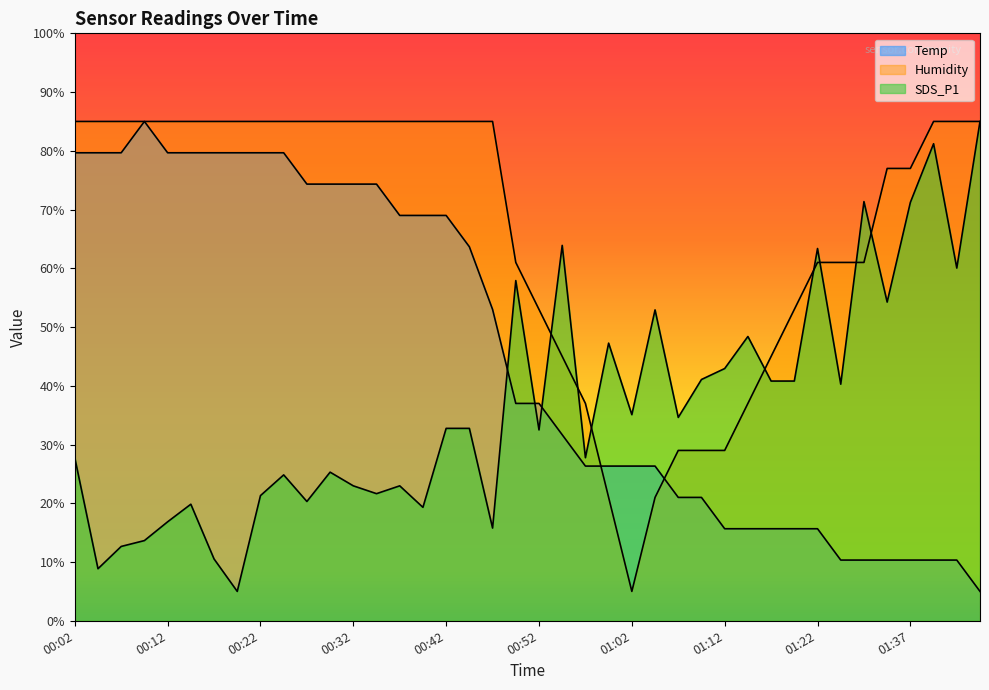

Reading left to right, extract all data points from this chart.

Temp: 00:02=79.7	00:04=79.7	00:07=79.7	00:09=85.0	00:12=79.7	00:14=79.7	00:17=79.7	00:19=79.7	00:22=79.7	00:24=79.7	00:27=74.3	00:29=74.3	00:32=74.3	00:34=74.3	00:37=69.0	00:39=69.0	00:42=69.0	00:44=63.7	00:47=53.0	00:49=37.0	00:52=37.0	00:54=31.7	00:57=26.3	00:59=26.3	01:02=26.3	01:04=26.3	01:07=21.0	01:09=21.0	01:12=15.7	01:14=15.7	01:17=15.7	01:19=15.7	01:22=15.7	01:27=10.3	01:29=10.3	01:35=10.3	01:37=10.3	01:42=10.3	01:48=10.3	01:50=5.0
Humidity: 00:02=85.0	00:04=85.0	00:07=85.0	00:09=85.0	00:12=85.0	00:14=85.0	00:17=85.0	00:19=85.0	00:22=85.0	00:24=85.0	00:27=85.0	00:29=85.0	00:32=85.0	00:34=85.0	00:37=85.0	00:39=85.0	00:42=85.0	00:44=85.0	00:47=85.0	00:49=61.0	00:52=53.0	00:54=45.0	00:57=37.0	00:59=21.0	01:02=5.0	01:04=21.0	01:07=29.0	01:09=29.0	01:12=29.0	01:14=37.0	01:17=45.0	01:19=53.0	01:22=61.0	01:27=61.0	01:29=61.0	01:35=77.0	01:37=77.0	01:42=85.0	01:48=85.0	01:50=85.0
SDS_P1: 00:02=27.8	00:04=8.9	00:07=12.7	00:09=13.7	00:12=16.8	00:14=19.8	00:17=10.5	00:19=5.0	00:22=21.3	00:24=24.8	00:27=20.3	00:29=25.3	00:32=23.0	00:34=21.6	00:37=23.0	00:39=19.3	00:42=32.8	00:44=32.8	00:47=15.8	00:49=57.9	00:52=32.5	00:54=63.9	00:57=27.8	00:59=47.3	01:02=35.1	01:04=52.9	01:07=34.6	01:09=41.1	01:12=42.9	01:14=48.4	01:17=40.8	01:19=40.8	01:22=63.4	01:27=40.3	01:29=71.4	01:35=54.3	01:37=71.2	01:42=81.2	01:48=60.0	01:50=85.0